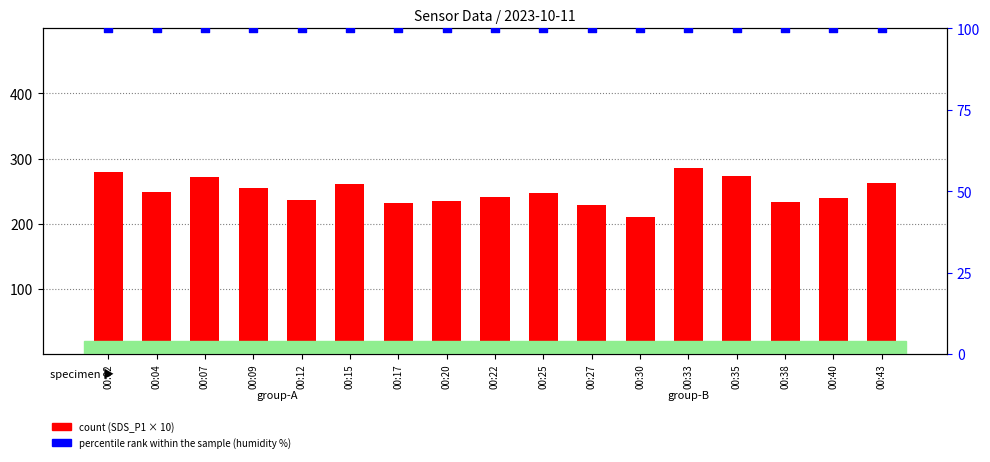

At which category is the sum across all series the highest?

00:33